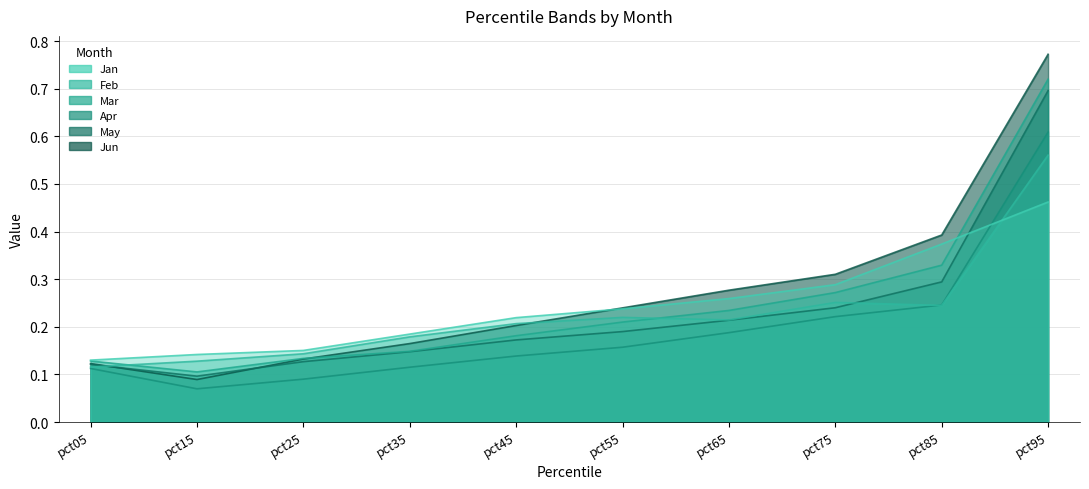

How many lines are shown in the chart?

6